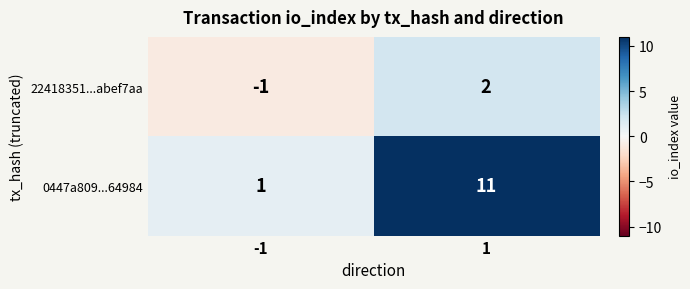

Which series changed the most between -1 and 1?

0447a809...64984